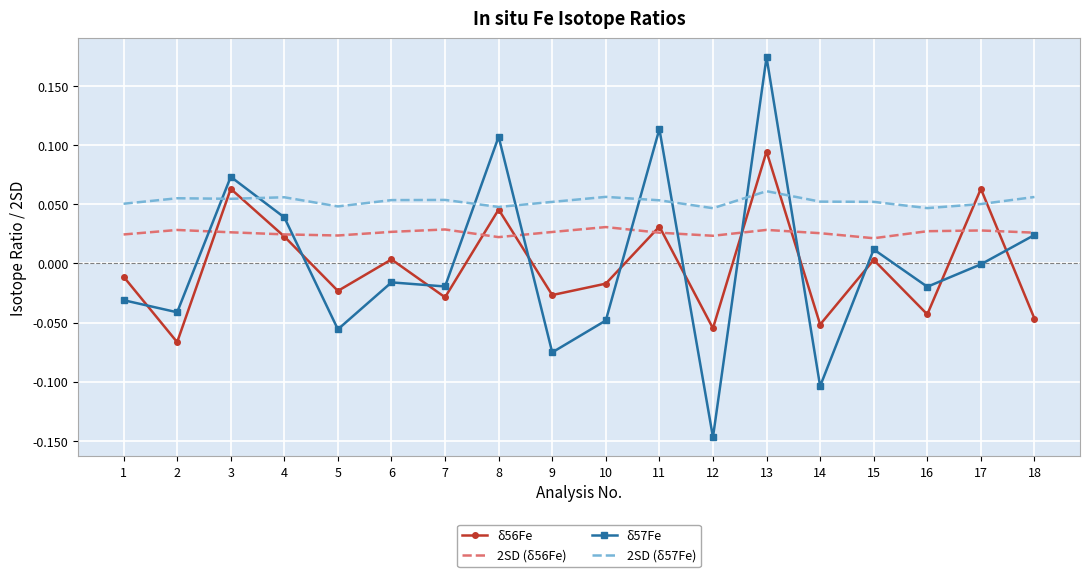

At how many categories does at least one series exceed 0?

18